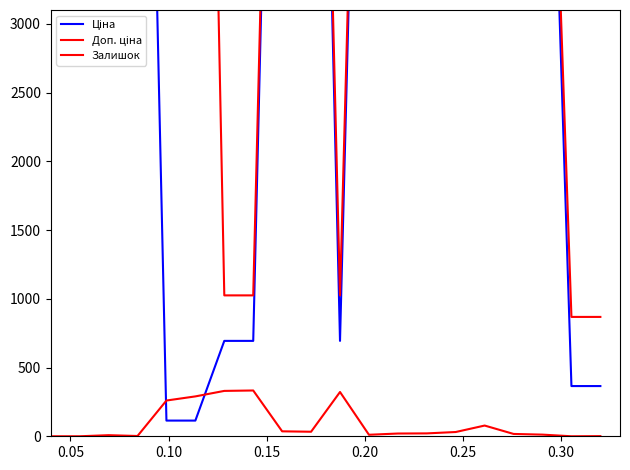

Is the value of Доп. ціна at 19 greater than the value of Залишок at 0.05?

Yes